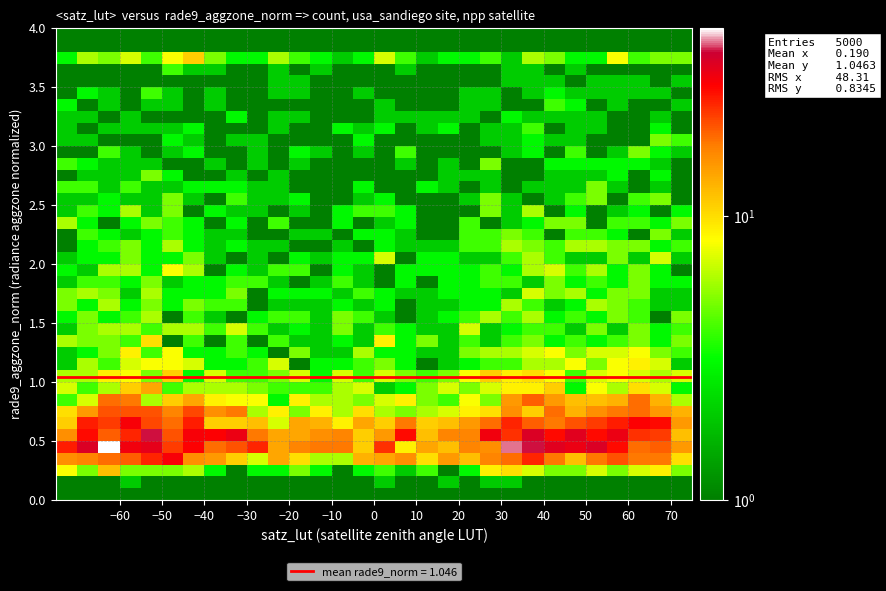

What is the minimum value shown in the chart?

1